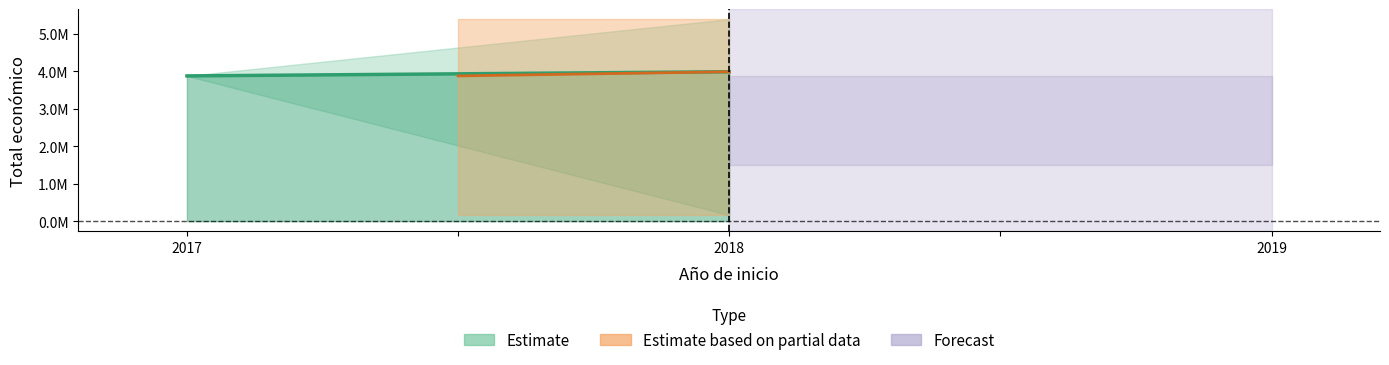

What is the maximum value shown in the chart?

5390598